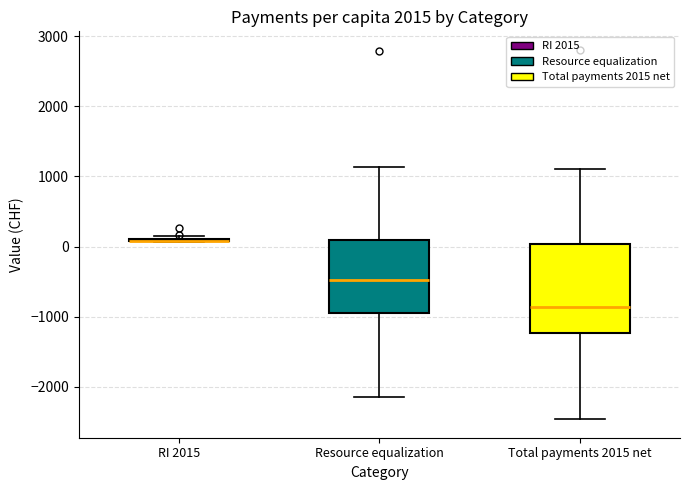

Comparing the boxes themselves (not the whiskers), which one is the tallest?

Total payments 2015 net